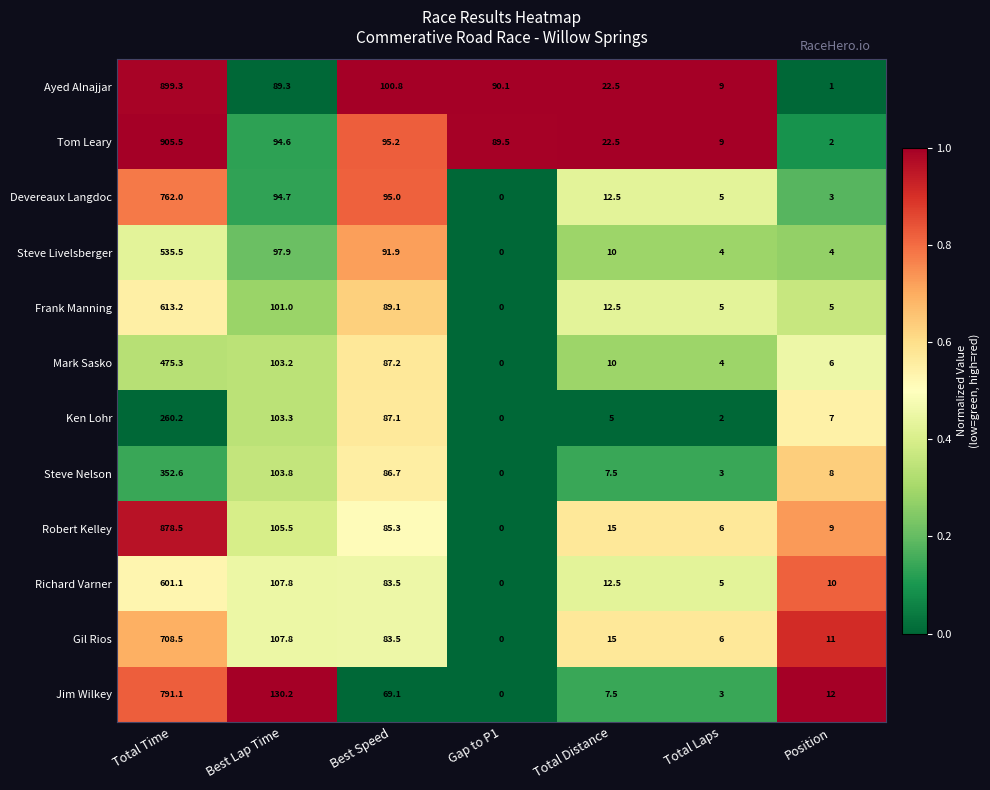

What is the sum of all Tom Leary values?

1218.3